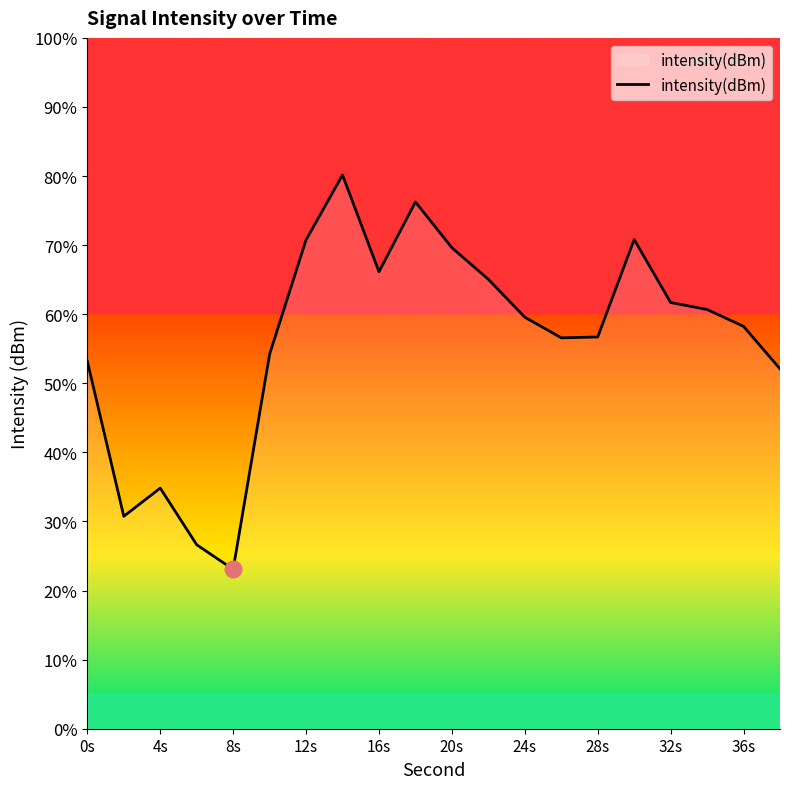

What is the difference between the maximum and minimum values?

57.1